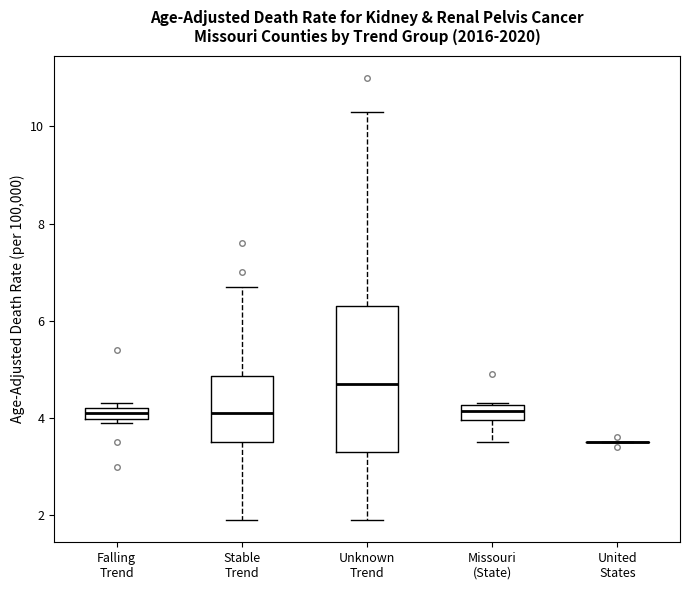

Where is the lower edge of the box for Falling Trend on the y-axis? The values are not printed on the chart, so give them approximately, as read against the axis.

4.0